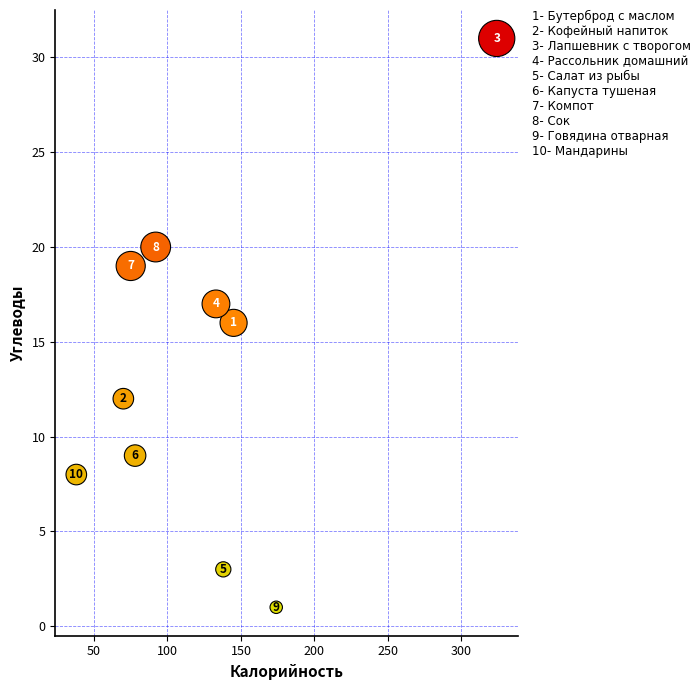

What Y value in the scatter plot is closest to 16?

16